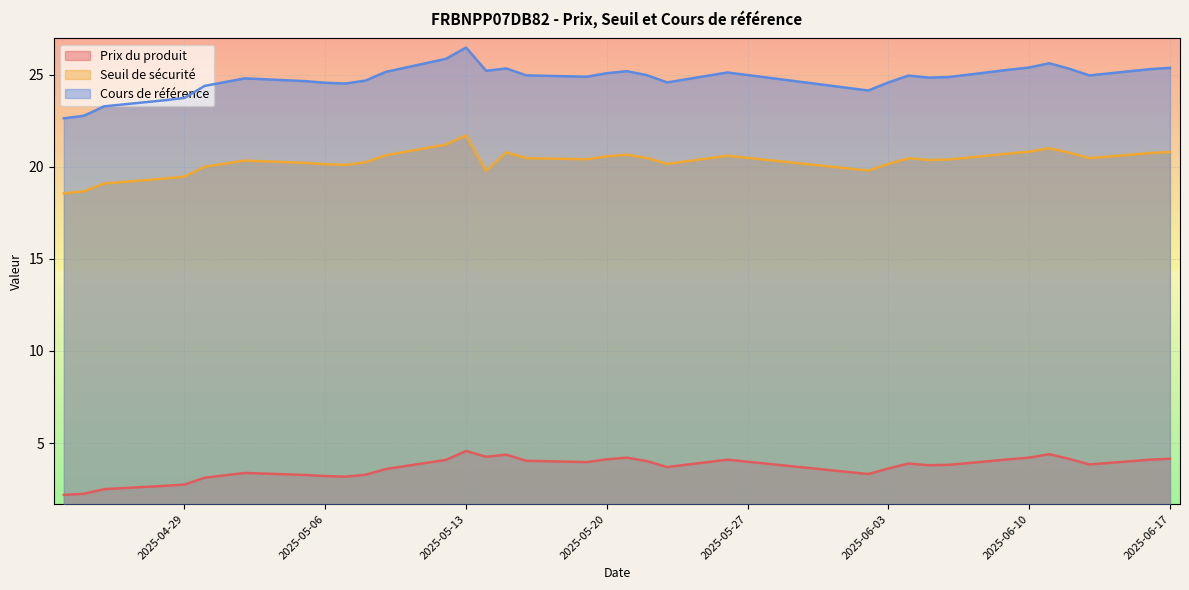

What position from the right is 2025-05-09?

24